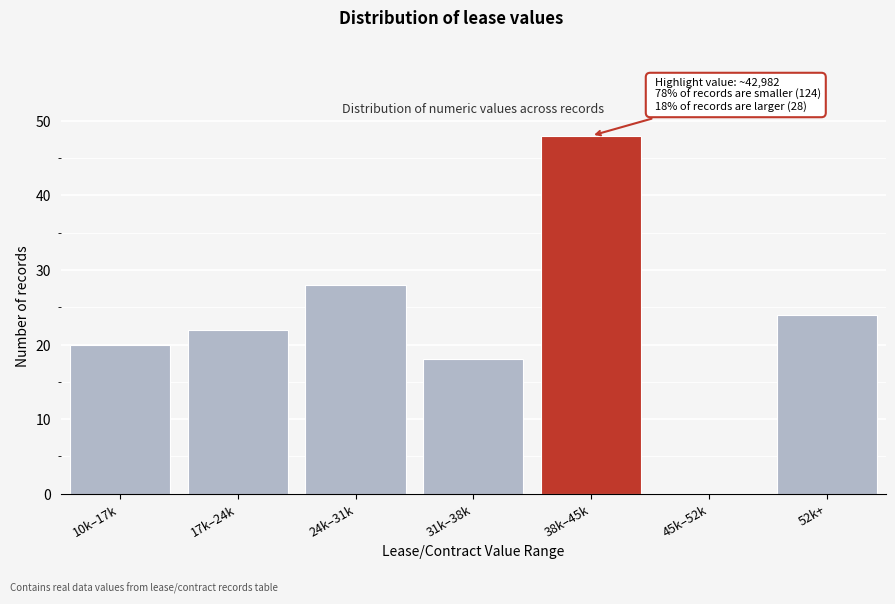

Reading left to right, extract all data points from this chart.

10k–17k=20	17k–24k=22	24k–31k=28	31k–38k=18	38k–45k=48	45k–52k=0	52k+=24